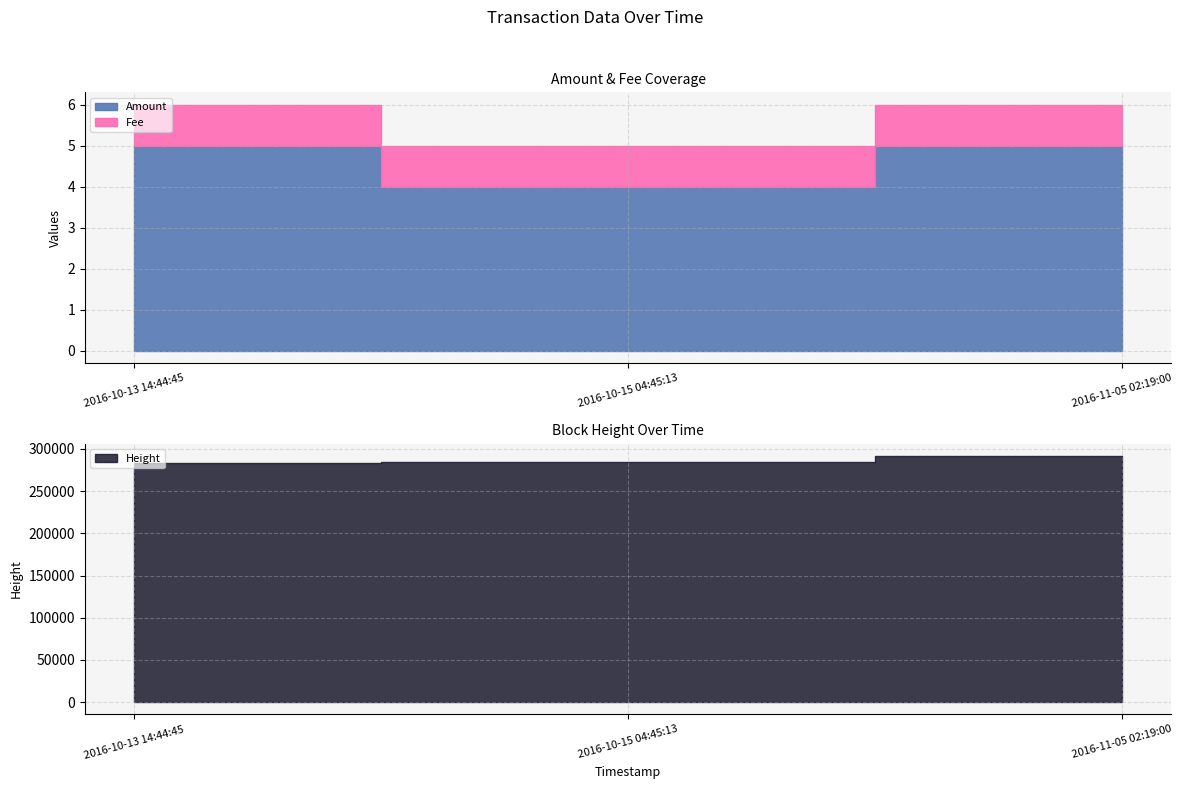

What is the approximate value of Height at 2016-11-05 02:19:00?

291782